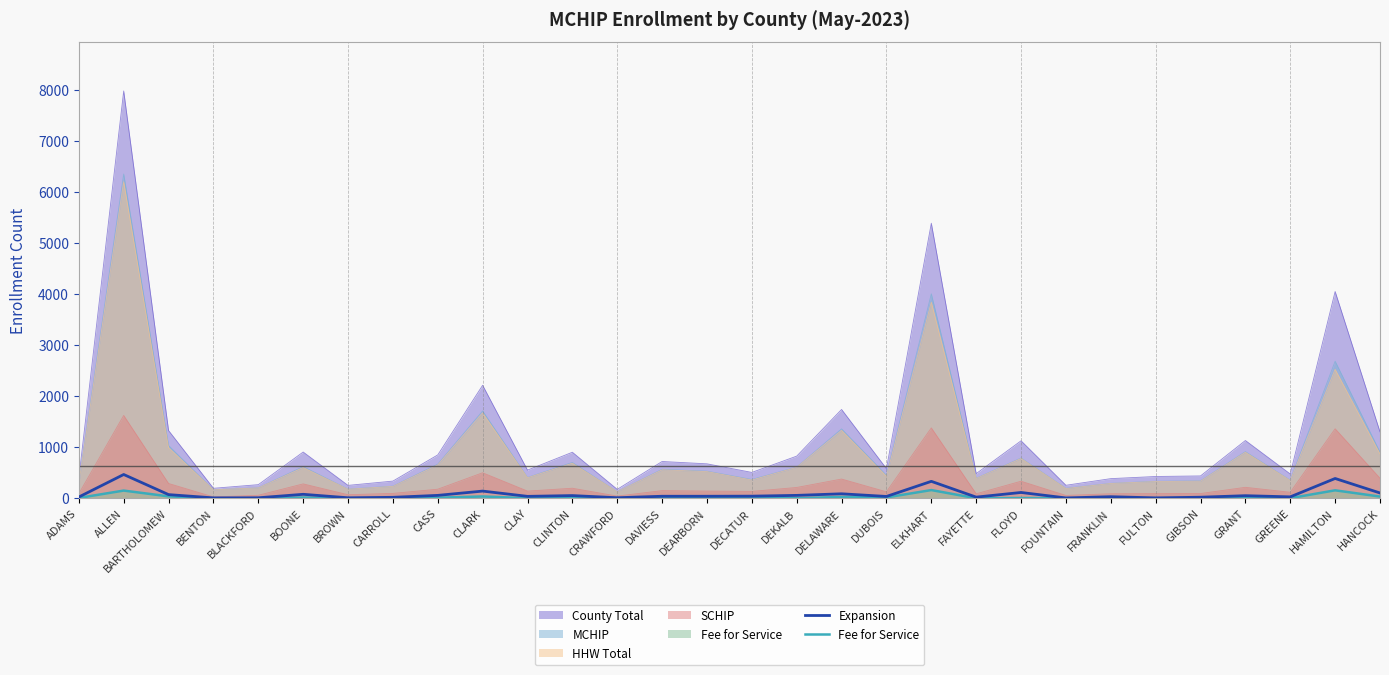

How many lines are shown in the chart?

2